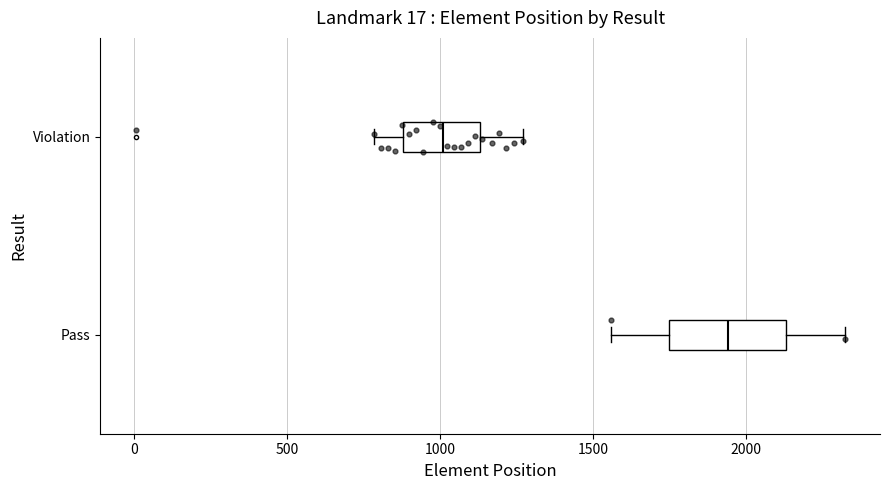

Which box is the widest, from its left edge to its right edge?

Pass